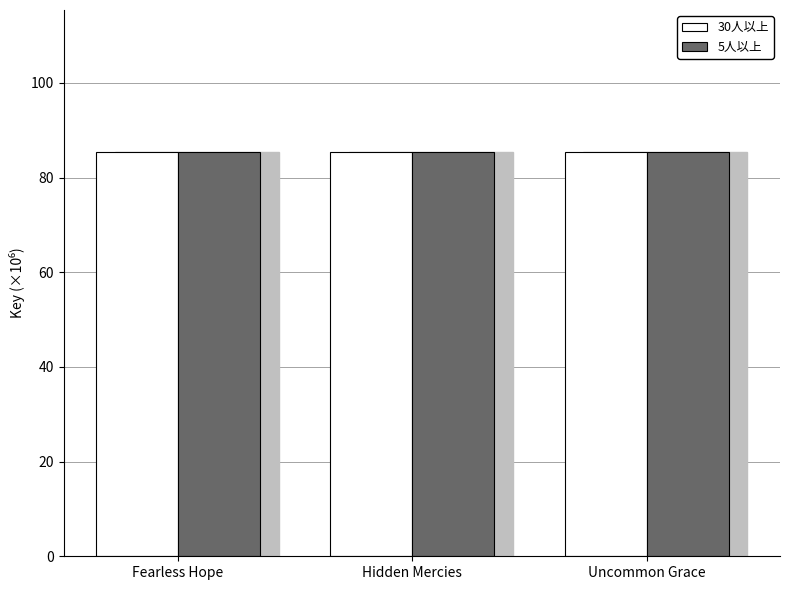

Which series has the largest range (max minus min)?

30人以上